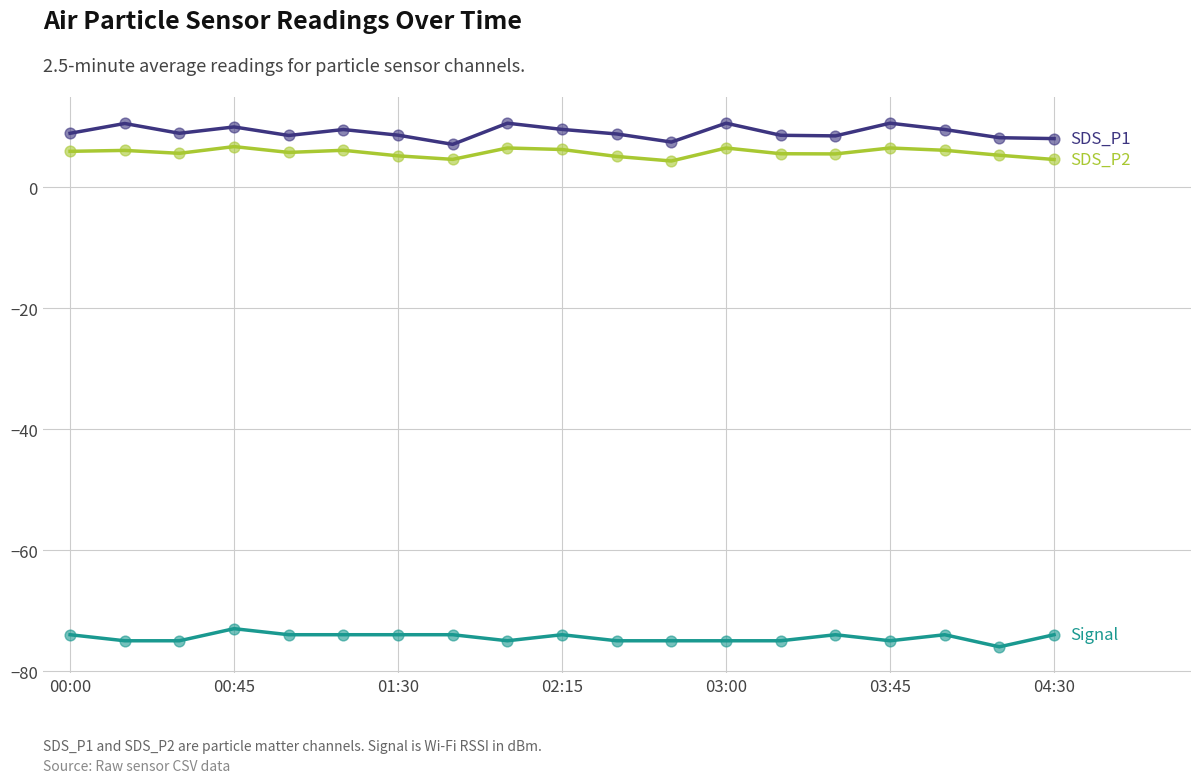

What is the smallest value displayed?

-76.0